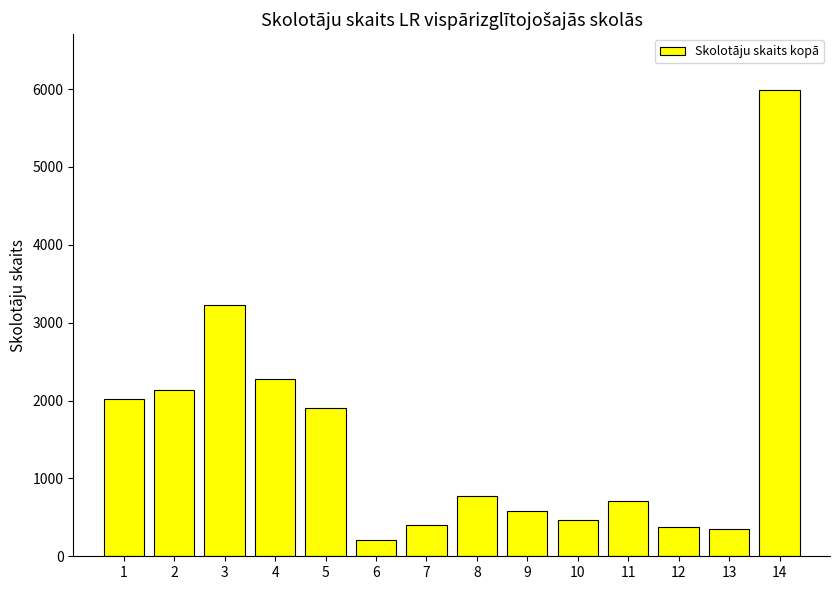

What is the approximate value at 5?

1907